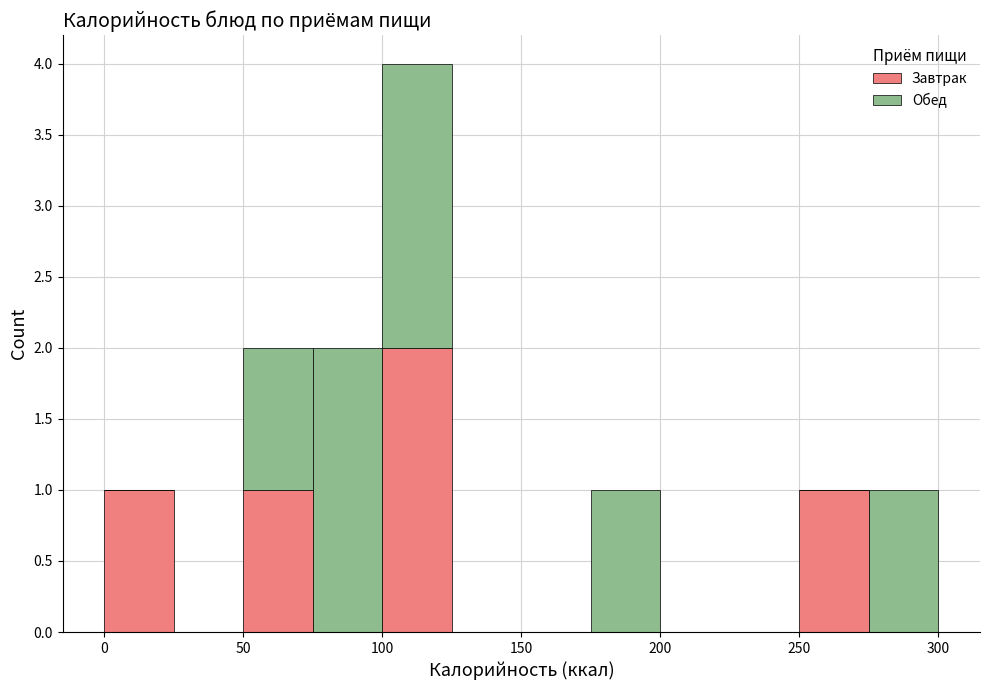

Reading left to right, transcribe this chart: for each stacked bar, give the range it covers on the x-axis and its total height. The values are not printed on the chart, so give them approximately, as read against the axis.

0 to 25: 1
25 to 50: 0
50 to 75: 2
75 to 100: 2
100 to 125: 4
125 to 150: 0
150 to 175: 0
175 to 200: 1
200 to 225: 0
225 to 250: 0
250 to 275: 1
275 to 300: 1